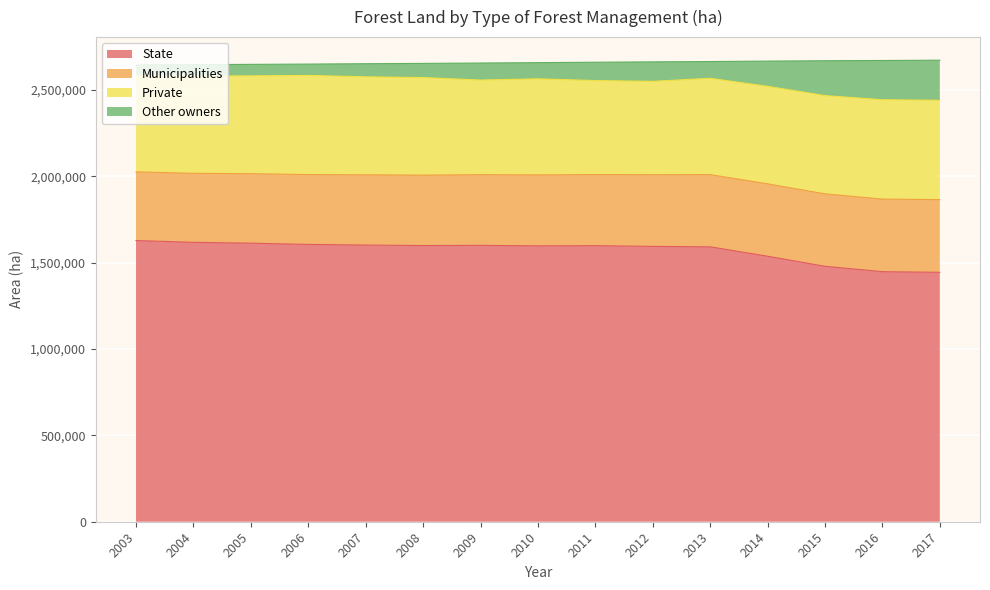

At which label does Municipalities reach its minimum?

2003